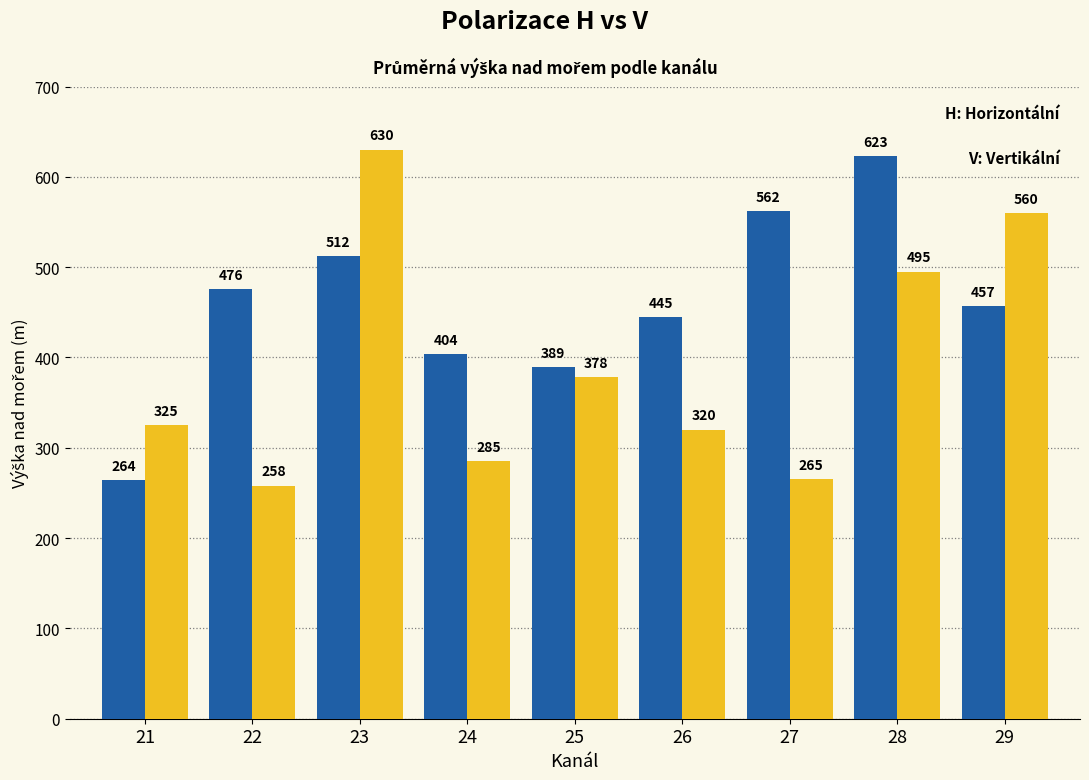

At which category does the chart reach its minimum across all series?

22